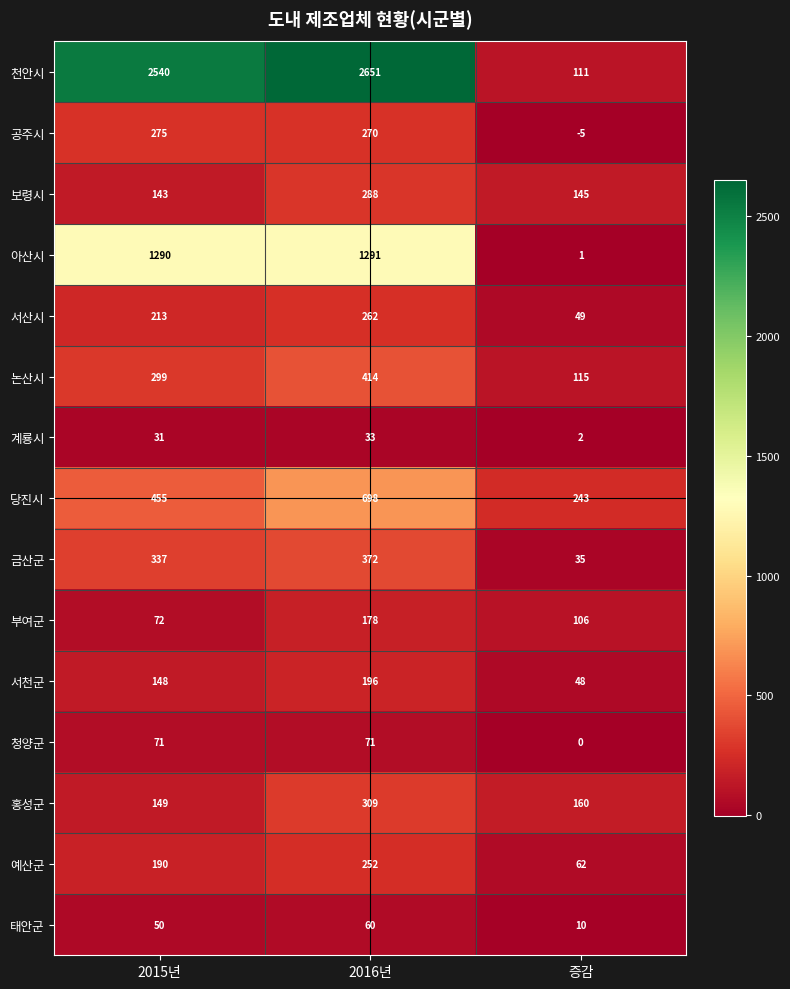

What is the total value across all series at 증감?

1082